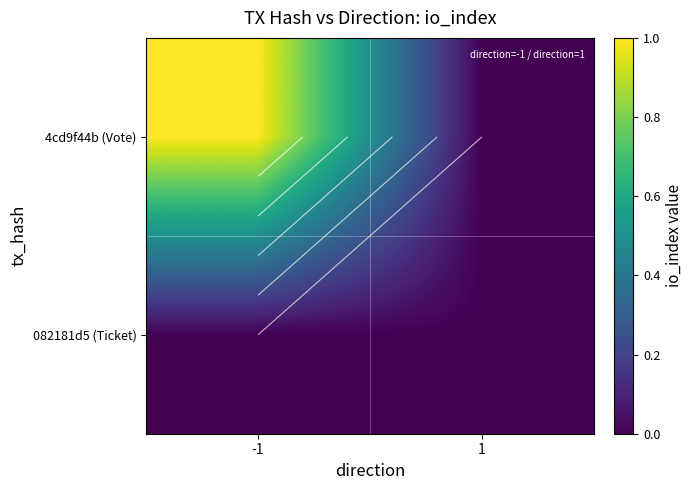

True or false: 082181d5 (Ticket) has a value of 0 at 1.

True